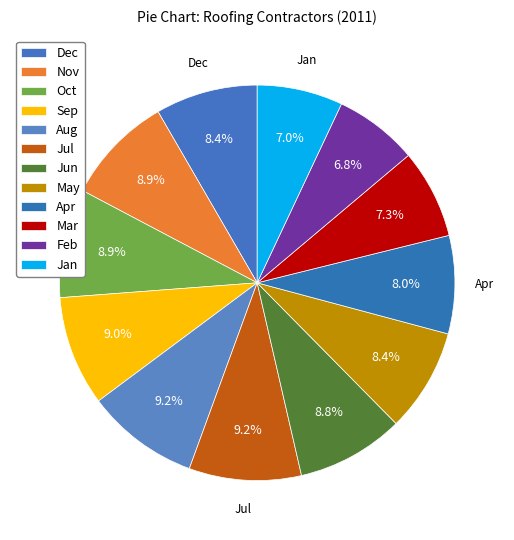

How many slices are in this pie chart?

12